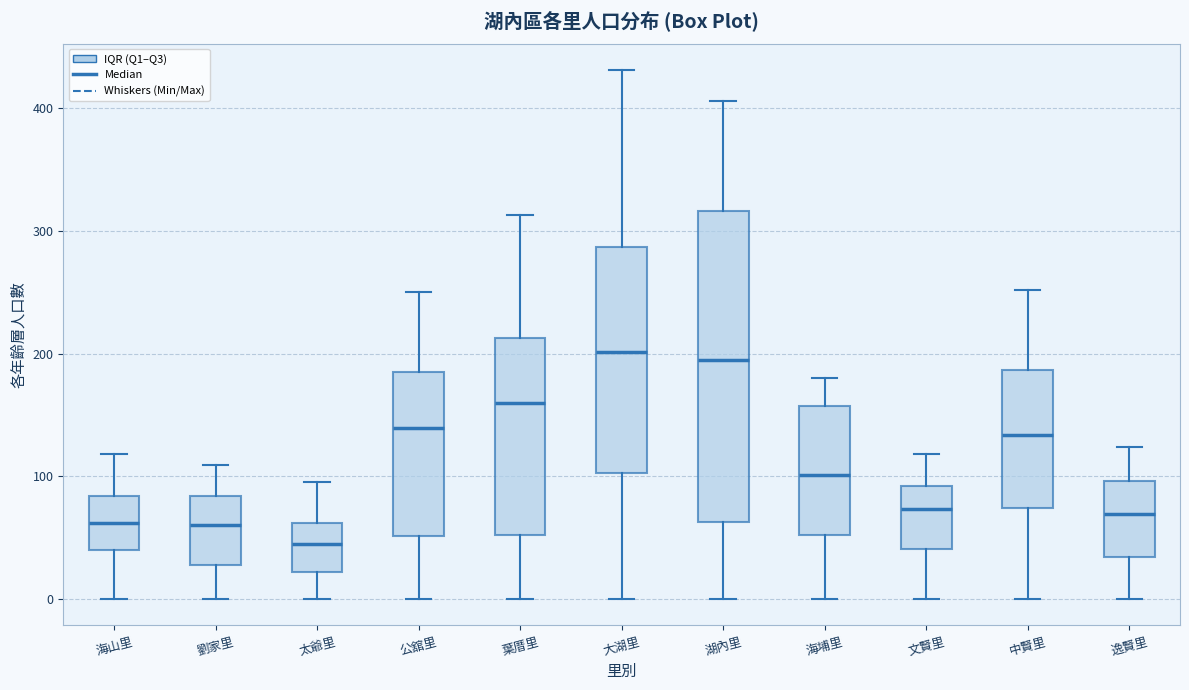

Reading left to right, transcribe this box plot: for each box, give where its median line is, the range the box spans, and where its two whiskers end, as read against the y-axis. The values are not printed on the chart, so give them approximately, as read against the axis.

海山里: median 60, box 40 to 80, whiskers 0 to 120
劉家里: median 60, box 30 to 80, whiskers 0 to 110
太爺里: median 50, box 20 to 60, whiskers 0 to 100
公舘里: median 140, box 50 to 190, whiskers 0 to 250
葉厝里: median 160, box 50 to 210, whiskers 0 to 310
大湖里: median 200, box 100 to 290, whiskers 0 to 430
湖內里: median 200, box 60 to 320, whiskers 0 to 410
海埔里: median 100, box 50 to 160, whiskers 0 to 180
文賢里: median 70, box 40 to 90, whiskers 0 to 120
中賢里: median 130, box 70 to 190, whiskers 0 to 250
逸賢里: median 70, box 30 to 100, whiskers 0 to 120